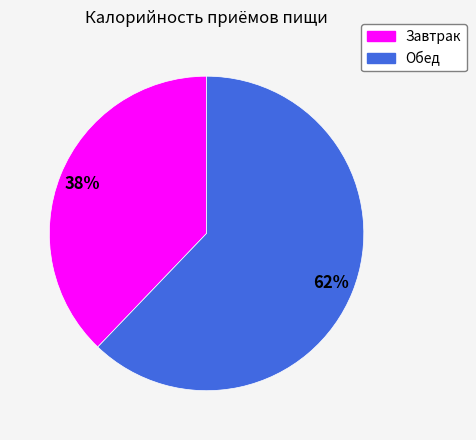

Between Обед and Завтрак, which is larger?

Обед